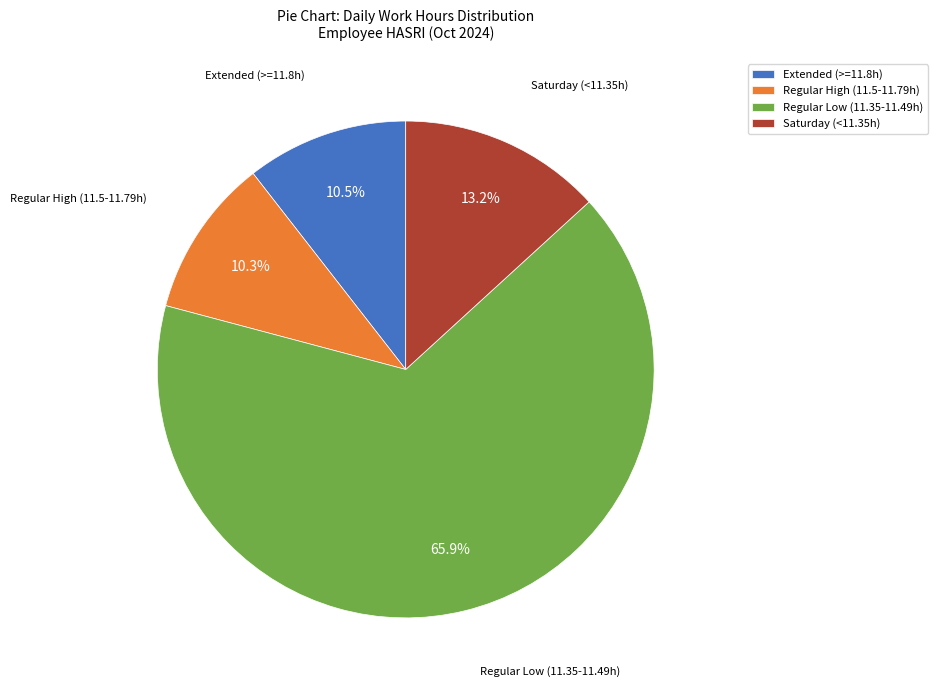

What is the total percentage of Saturday (<11.35h) and Regular High (11.5-11.79h)?

23.5%